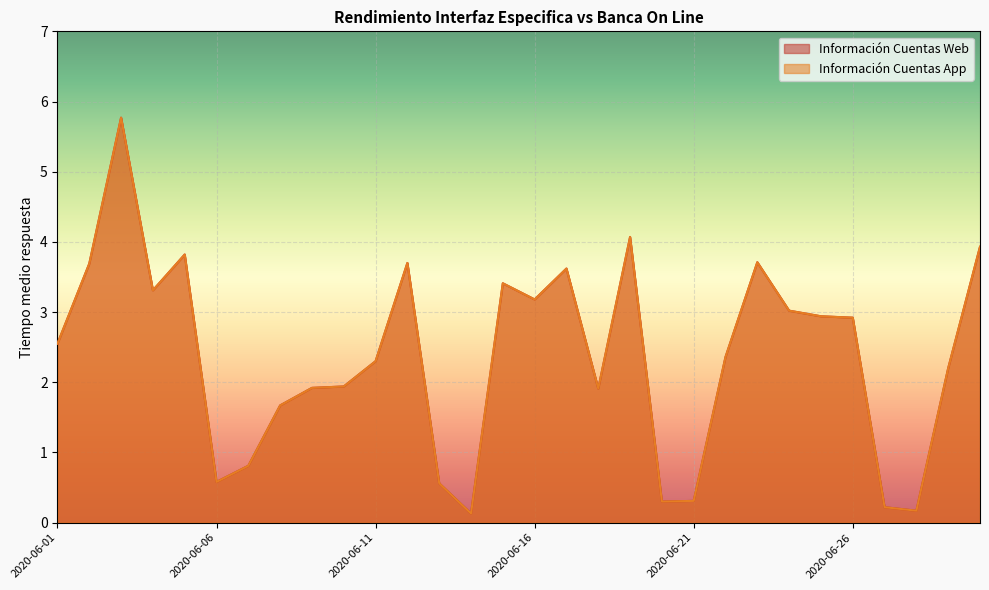

Rank the categories by Información Cuentas Web value from highest to lowest.

2020-06-03, 2020-06-19, 2020-06-30, 2020-06-05, 2020-06-23, 2020-06-12, 2020-06-02, 2020-06-17, 2020-06-15, 2020-06-04, 2020-06-16, 2020-06-24, 2020-06-25, 2020-06-26, 2020-06-01, 2020-06-22, 2020-06-11, 2020-06-29, 2020-06-10, 2020-06-09, 2020-06-18, 2020-06-08, 2020-06-07, 2020-06-06, 2020-06-13, 2020-06-21, 2020-06-20, 2020-06-27, 2020-06-28, 2020-06-14